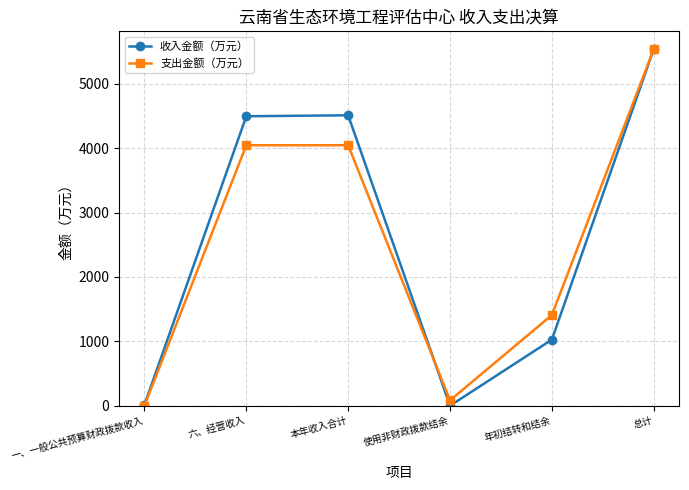

Which series has the largest total across all categories?

收入金额（万元）